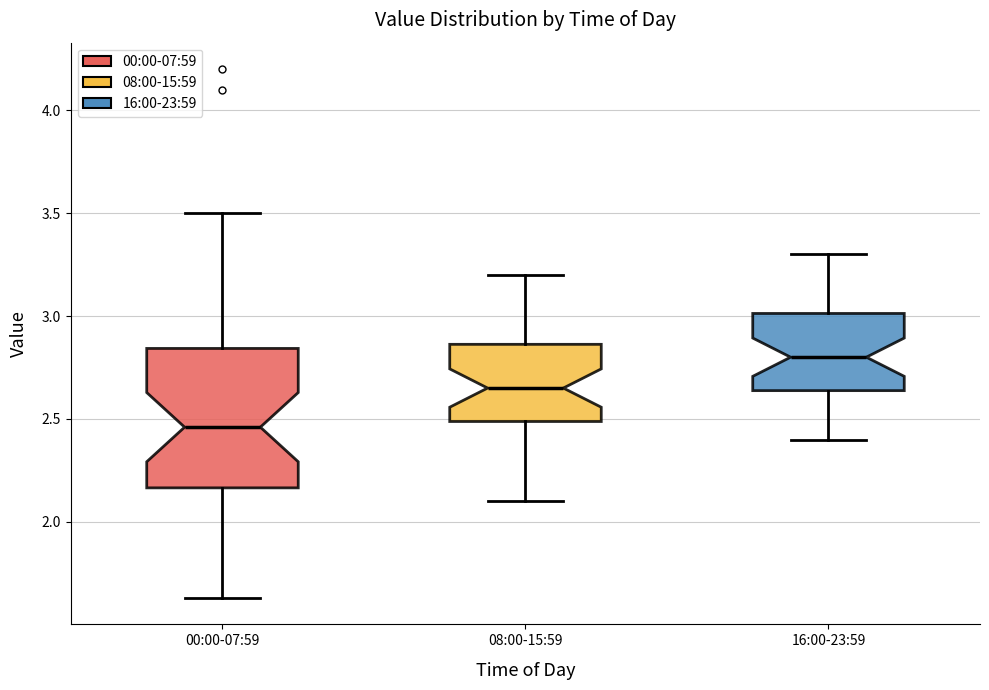

Where does the upper whisker of the box for 08:00-15:59 end on the y-axis? The values are not printed on the chart, so give them approximately, as read against the axis.

3.20